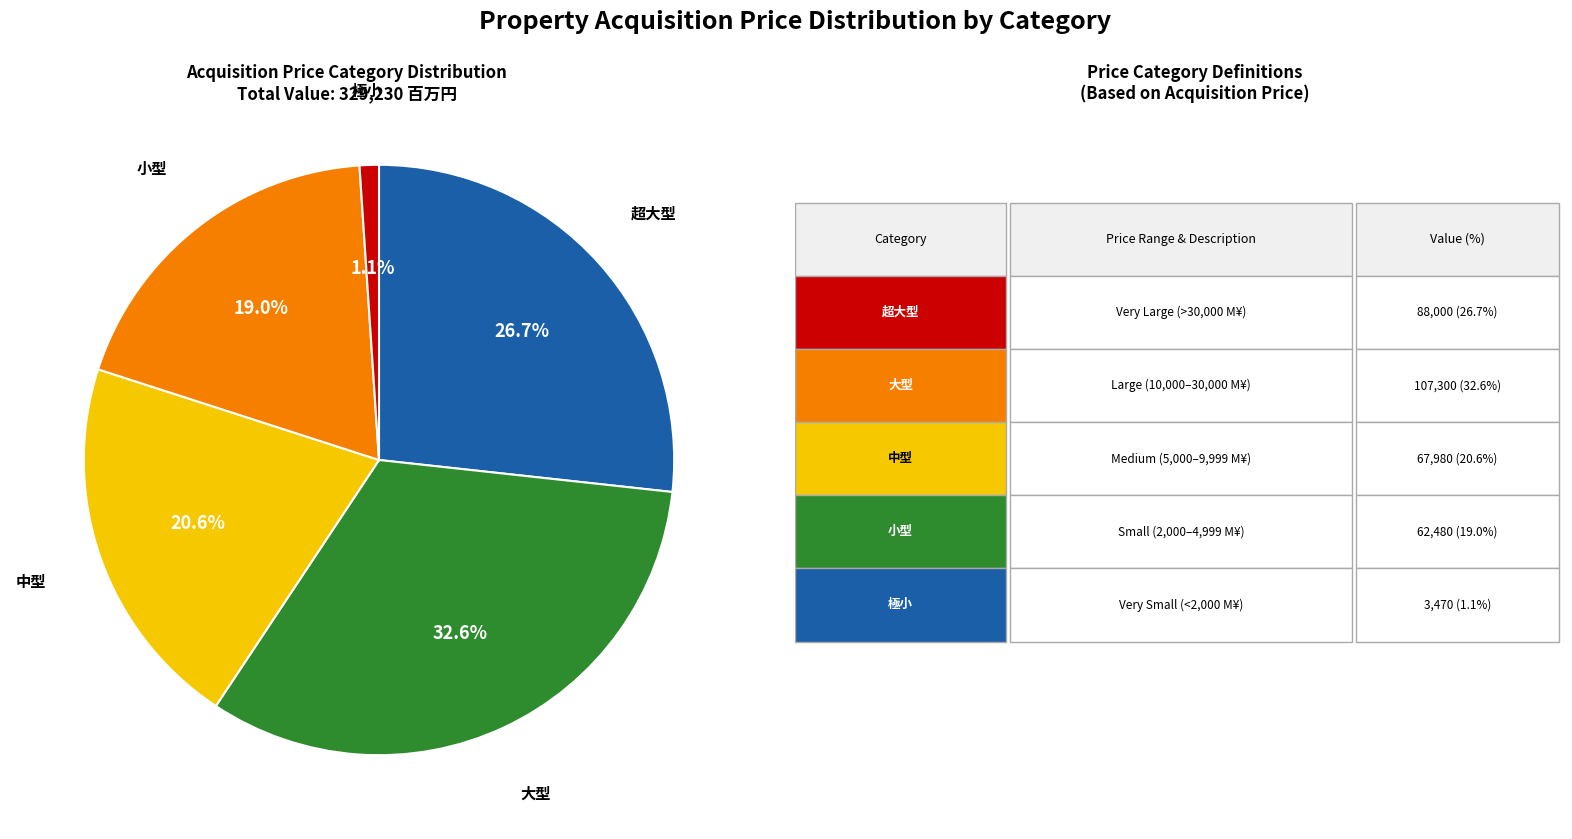

Does any single category account for the majority?

No